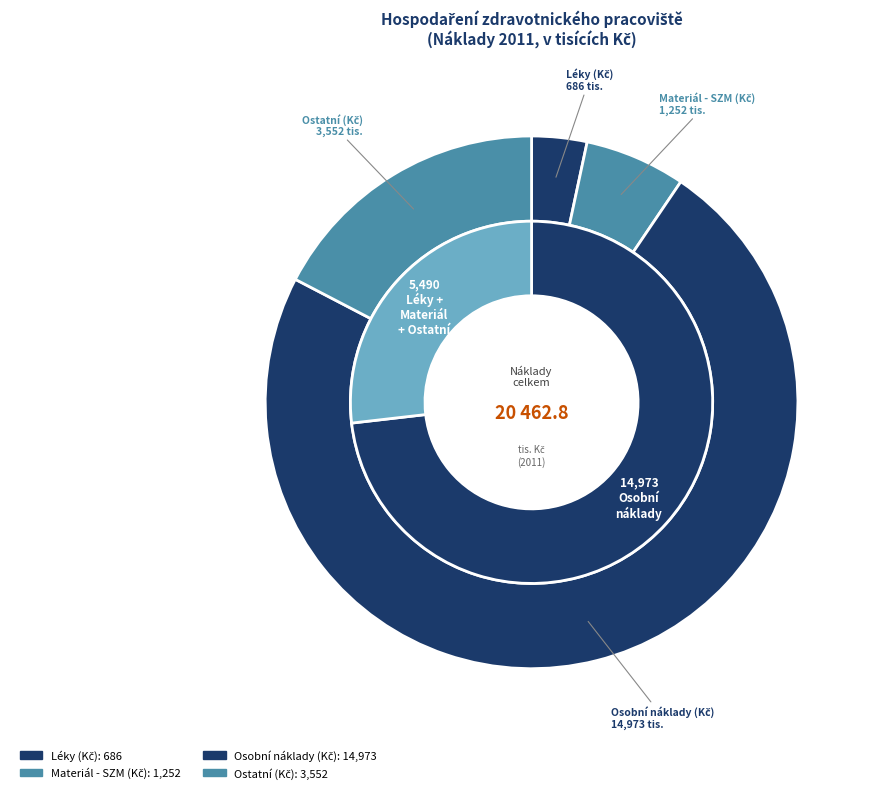

Between Ostatní (Kč) and Materiál - SZM (Kč), which is larger?

Ostatní (Kč)